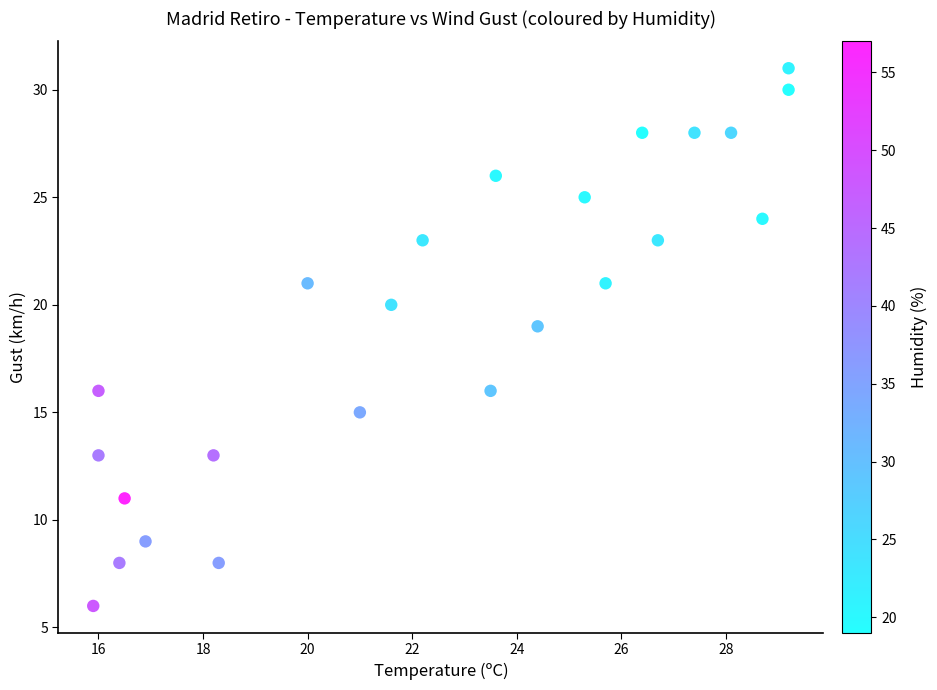

What Y value in the scatter plot is closest to 18?

19